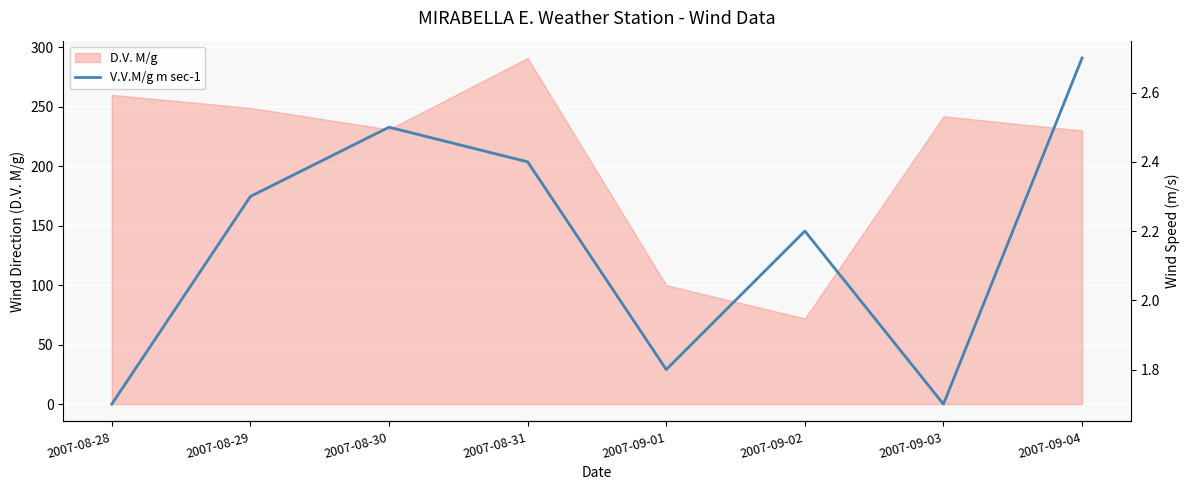

The value of D.V. M/g at 2007-08-29 is 422. True or false?

False